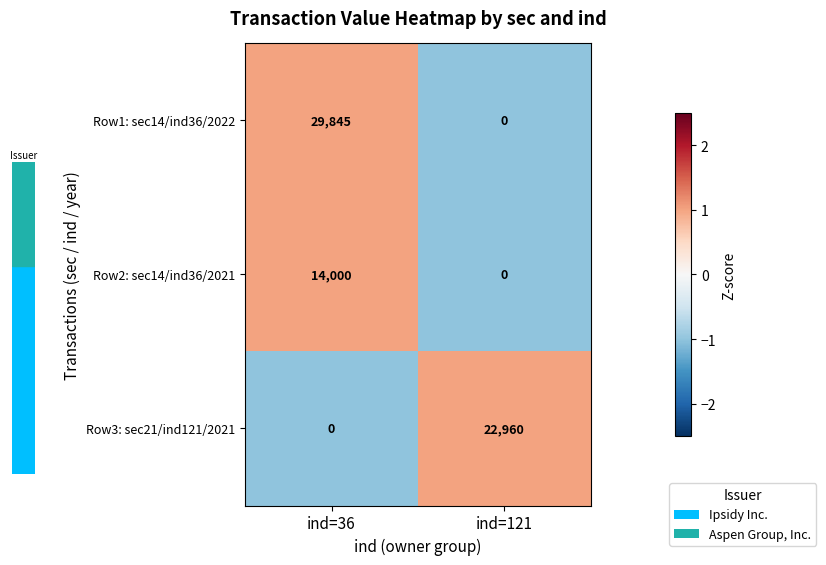

List the series in order of their peak value, highest first.

Row1: sec14/ind36/2022, Row3: sec21/ind121/2021, Row2: sec14/ind36/2021